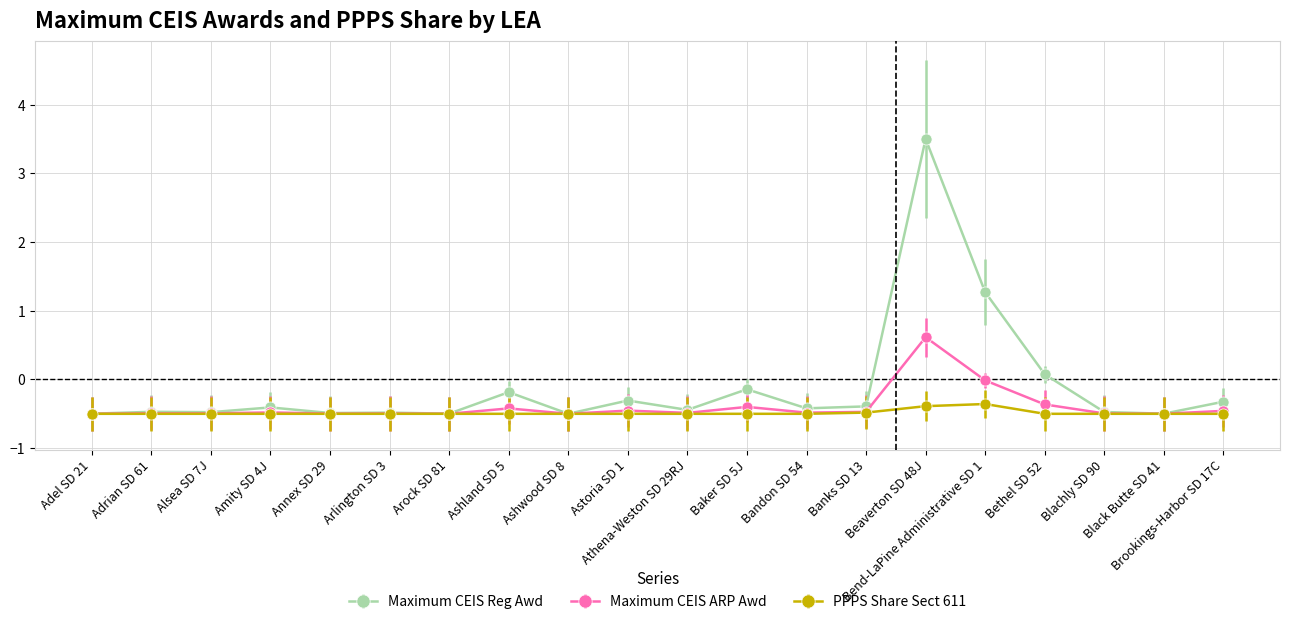

Which series changed the most between Arock SD 81 and Beaverton SD 48J?

Maximum CEIS Reg Awd